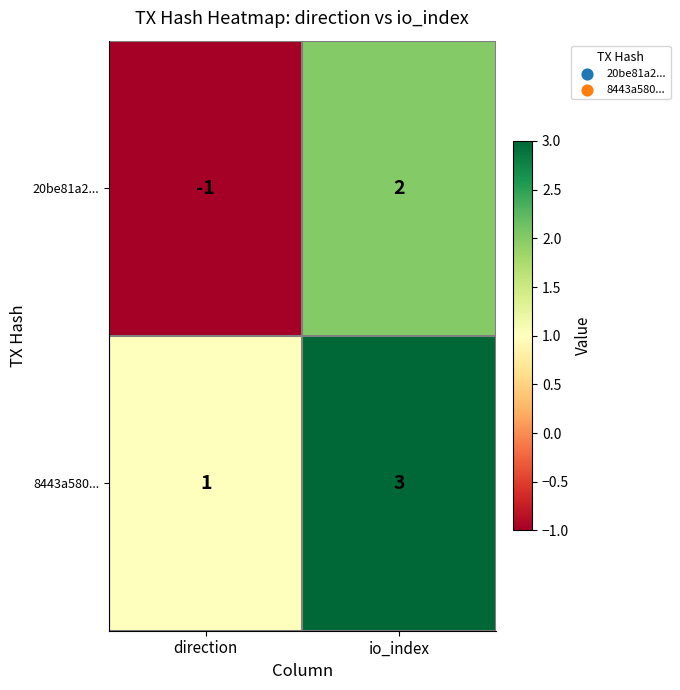

At which category does the chart reach its minimum across all series?

direction